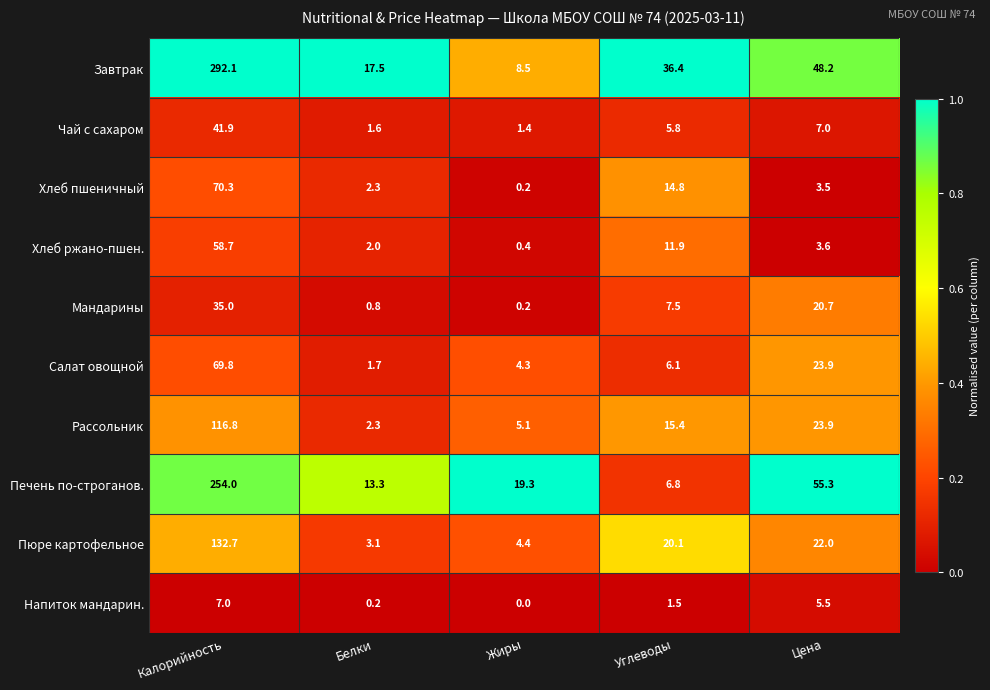

What is the difference between the maximum and minimum values in the Хлеб ржано-пшен. series?

58.3